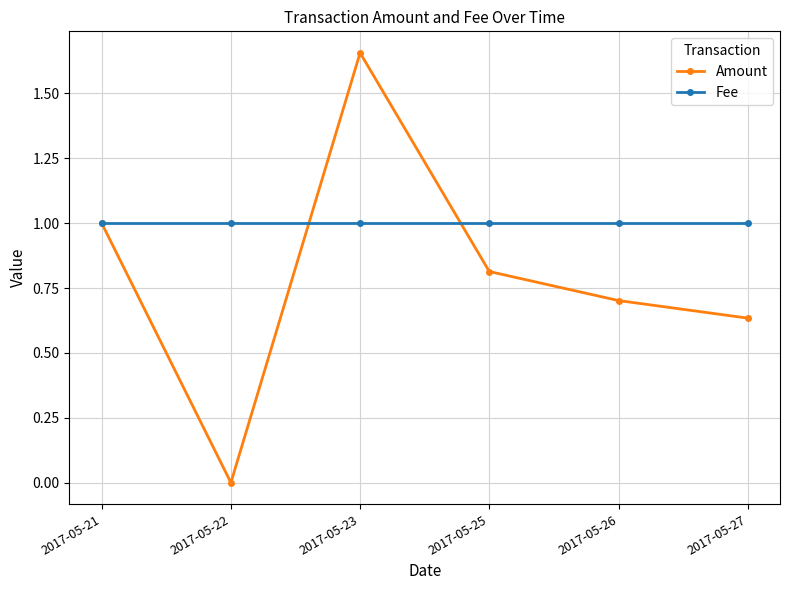

Rank the series by their maximum value, from highest to lowest.

Amount, Fee